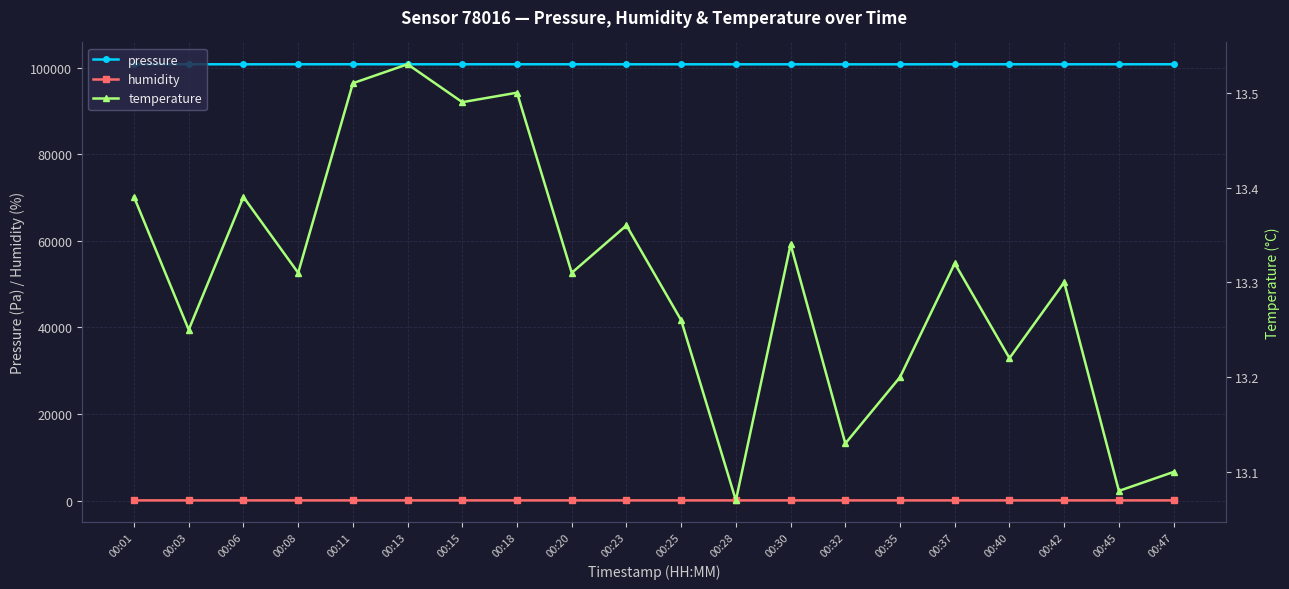

Reading left to right, transcribe all the data shown in this chart.

pressure: 100751.2	100753.3	100744.0	100747.4	100753.6	100745.4	100747.5	100751.1	100747.4	100745.2	100743.5	100740.8	100741.8	100735.8	100739.5	100750.9	100751.0	100748.4	100747.8	100749.4
humidity: 91.4	91.6	91.3	91.0	91.4	91.2	91.7	91.4	91.5	91.0	91.3	92.0	91.8	91.9	91.8	91.7	91.7	91.8	92.1	91.8
temperature: 13.4	13.2	13.4	13.3	13.5	13.5	13.5	13.5	13.3	13.4	13.3	13.1	13.3	13.1	13.2	13.3	13.2	13.3	13.1	13.1